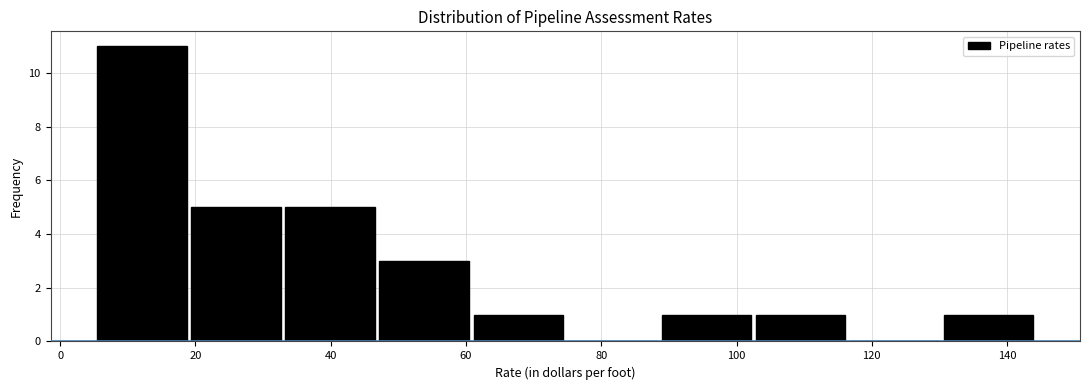

Reading left to right, list every bar in this chart as the range it spans on the x-axis followed by its height. Neither the bar edges nor the heights are printed on the chart, so give them approximately, as read against the axes.

6 to 20: 11
20 to 32: 5
32 to 46: 5
46 to 60: 3
60 to 74: 1
74 to 88: 0
88 to 102: 1
102 to 116: 1
116 to 130: 0
130 to 144: 1